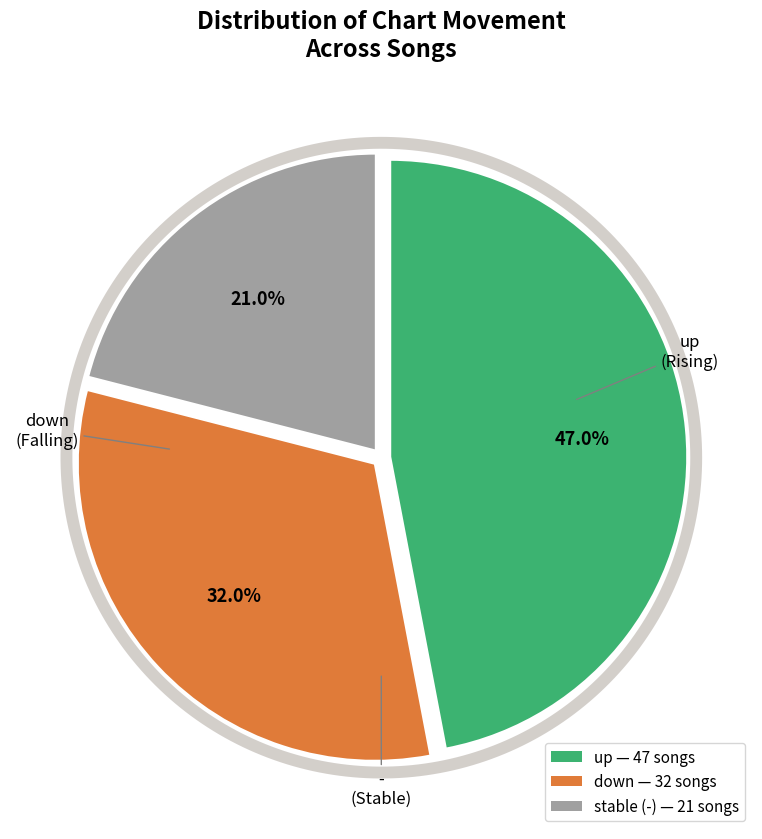

Approximately how many times larger is the value at - compared to down?

0.7